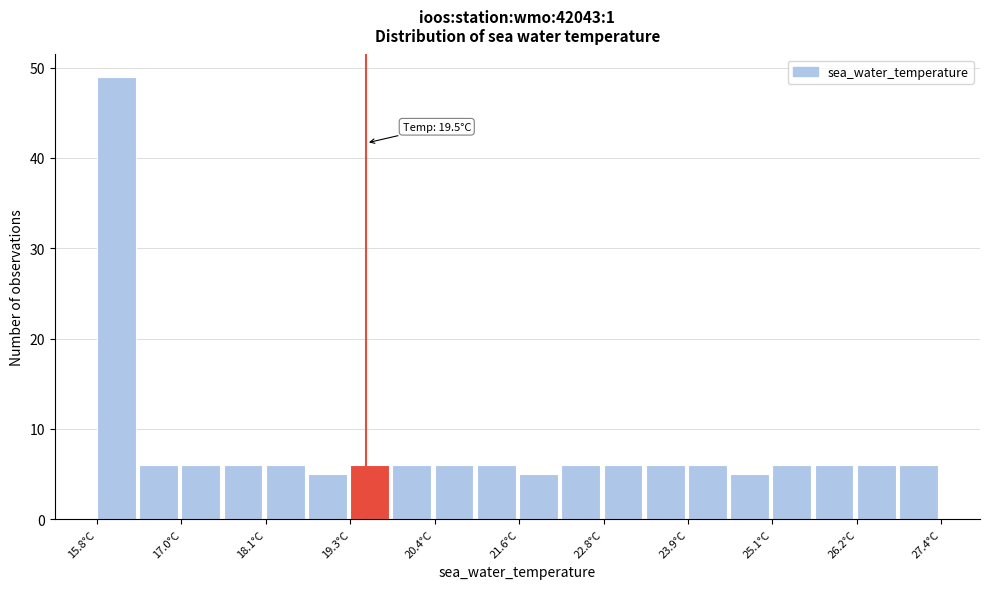

Around what value on the x-axis is the tallest bar? Give the approximate position of its centre, as read against the axis.

16.0